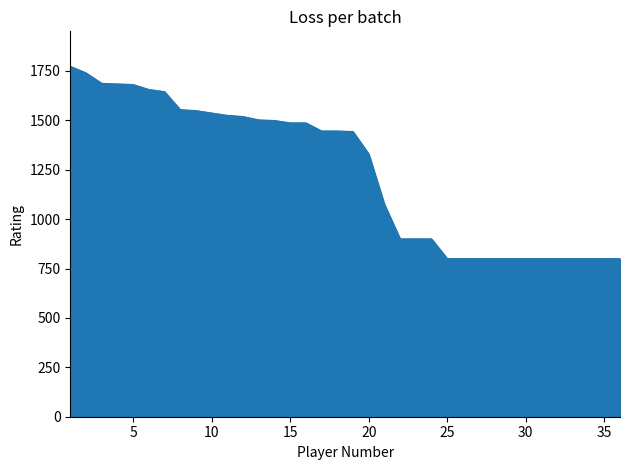

What is the maximum value shown in the chart?

1773